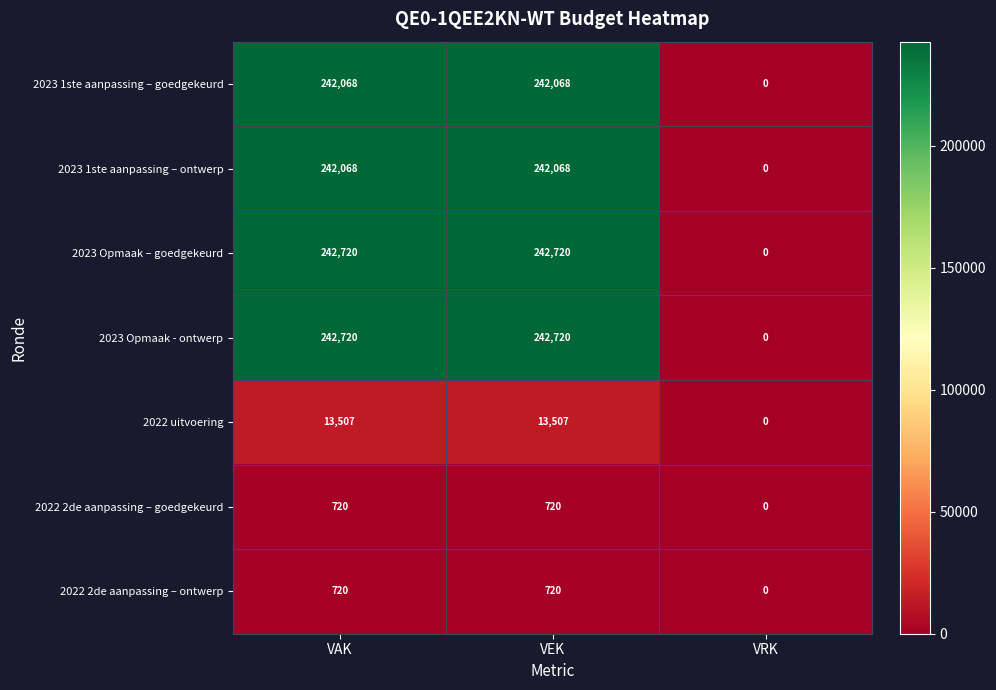

True or false: 2023 1ste aanpassing – goedgekeurd has a value of 242068 at VEK.

True